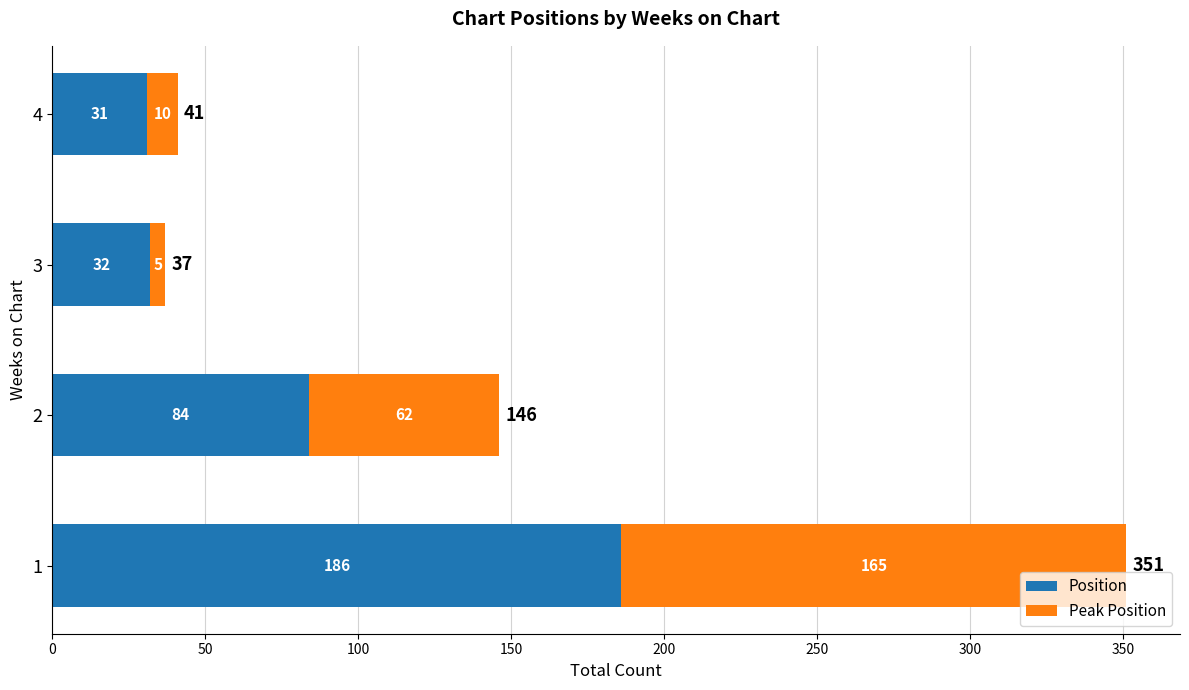

What are all the series names shown in the legend?

Position, Peak Position